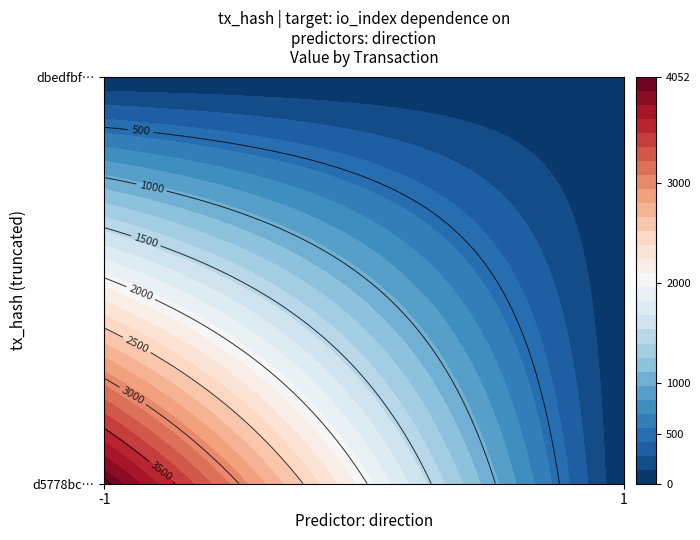

List the series in order of their peak value, lowest first.

dbedfbf984b40bf4634bf55d15914638325bbfe, d5778bc0ef95559844166a2d8924b9377af9061